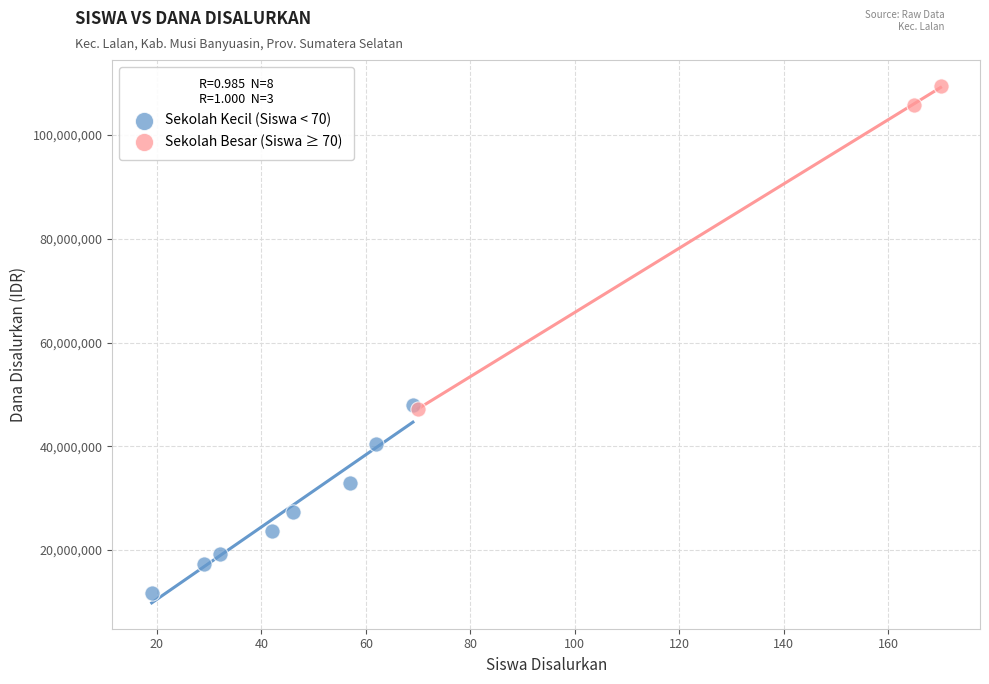

Which series reaches the maximum Y coordinate?

Sekolah Besar (Siswa ≥ 70)